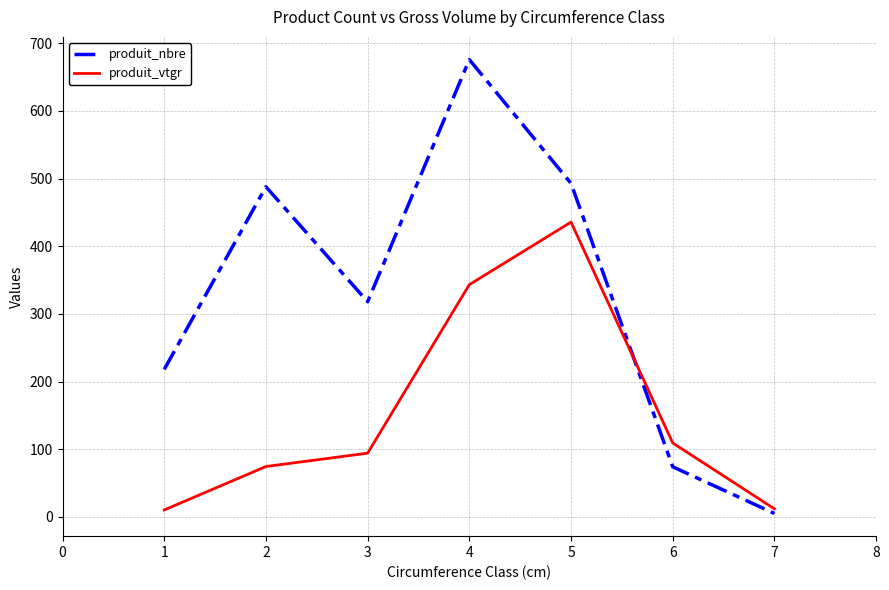

What is the highest value of the produit_vtgr series?

435.7